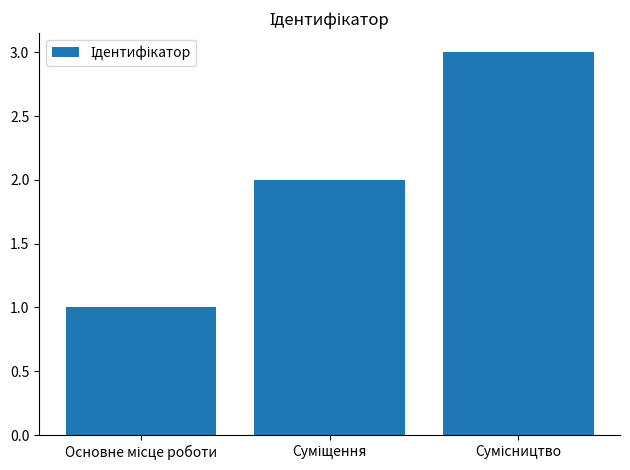

What is the maximum value shown in the chart?

3